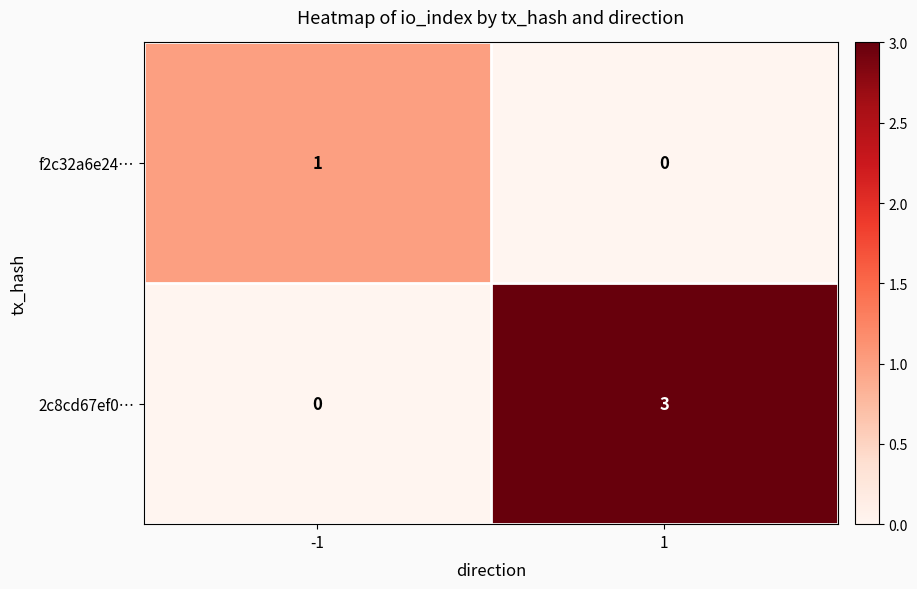

Reading left to right, what are all the values shown in this chart?

f2c32a6e24…: -1=1	1=0
2c8cd67ef0…: -1=0	1=3